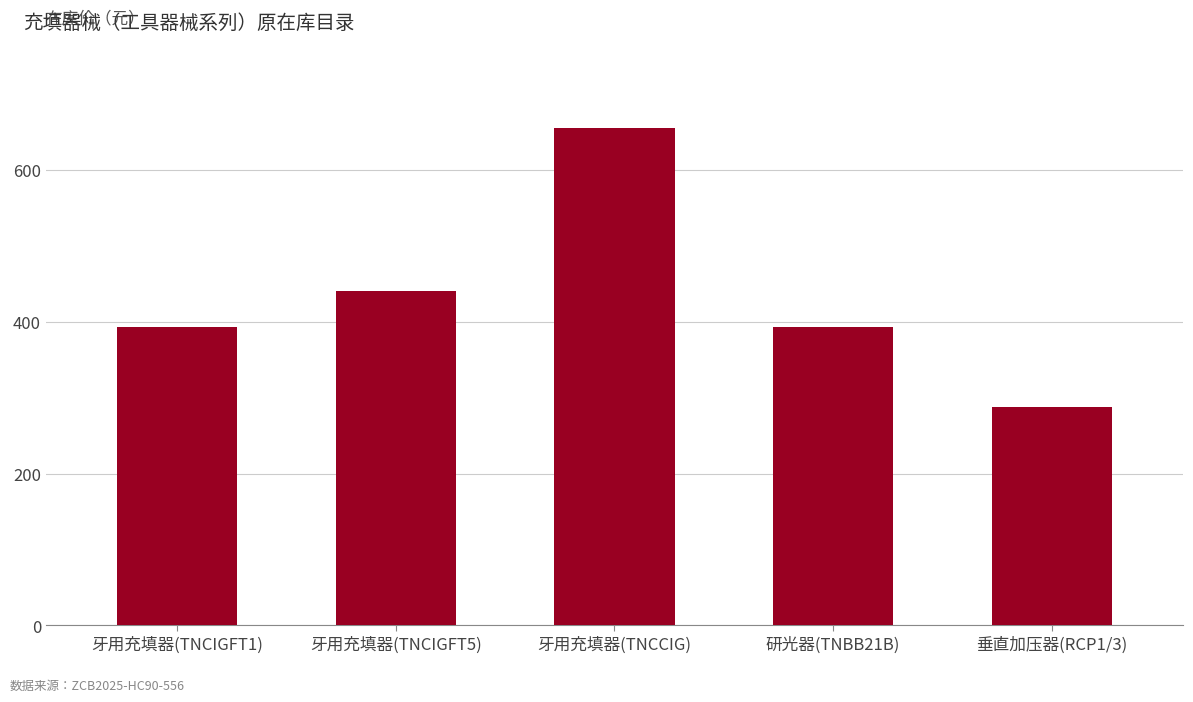

The value at 垂直加压器(RCP1/3) is 288. True or false?

True